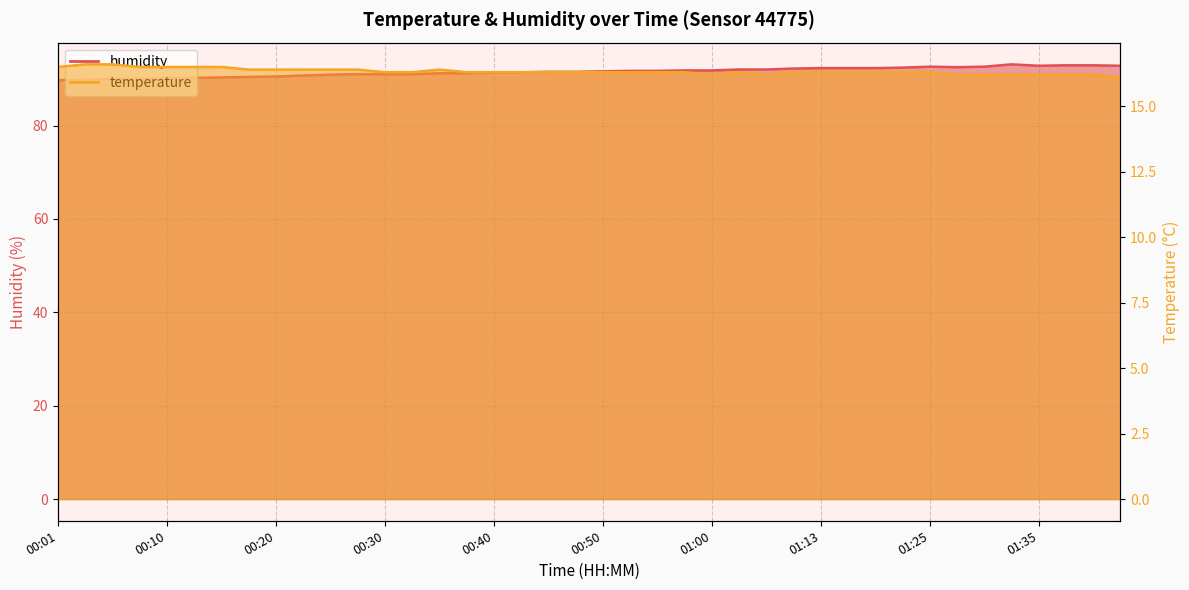

How many lines are shown in the chart?

2